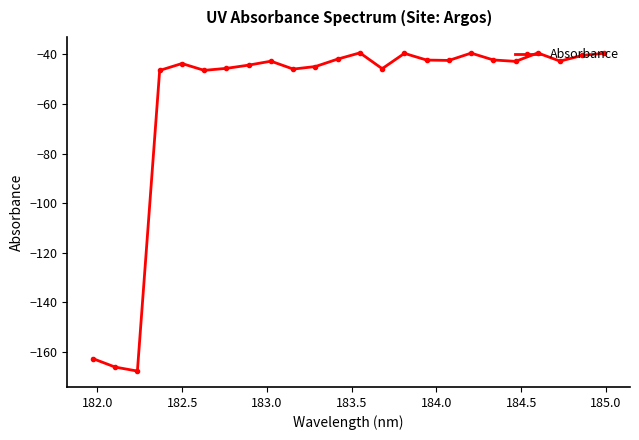

True or false: the data has more than 0 interior local peaks.

True